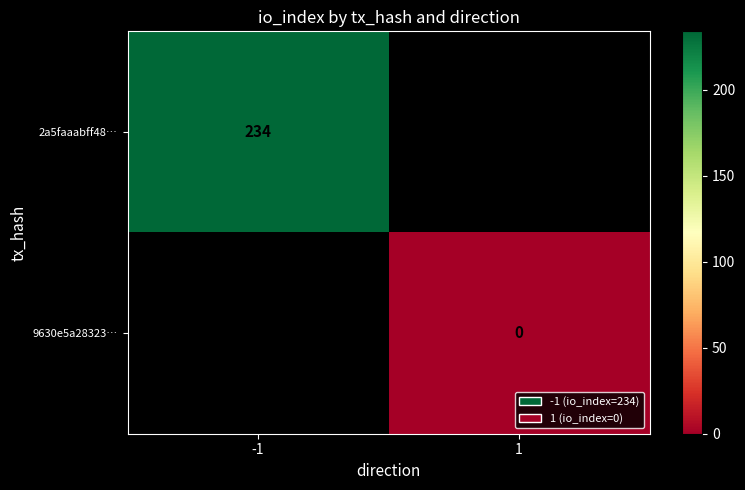

Is the value of 2a5faaabff48… at -1 greater than the value of 9630e5a28323… at 1?

Yes